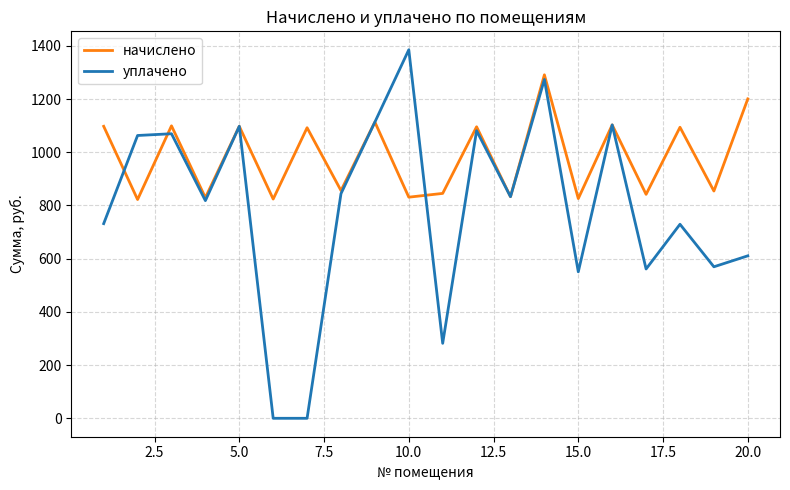

How many values in the начислено series exceed 1092?

10